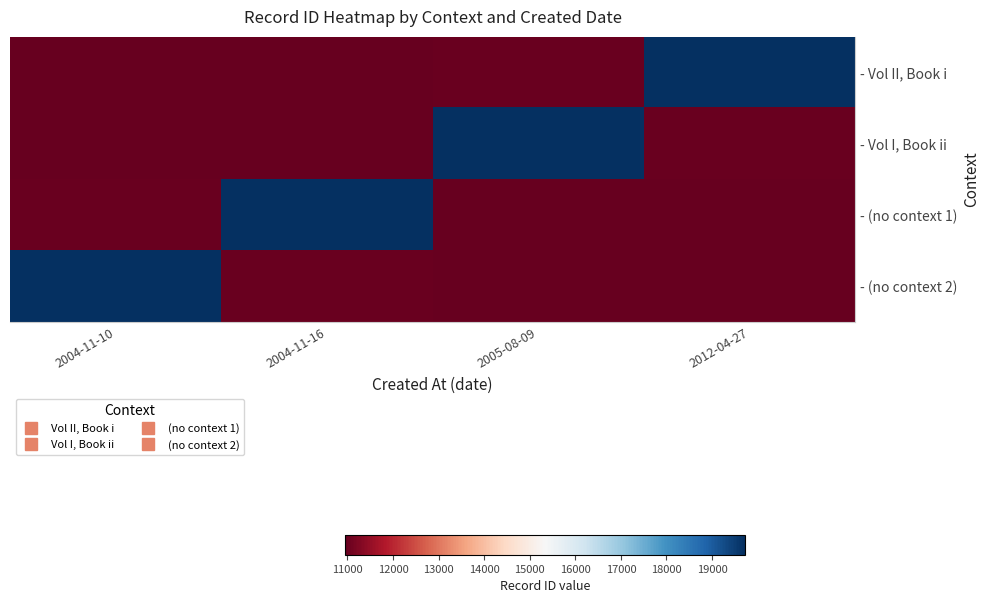

What is the difference between the highest and lowest values at 2004-11-16?

8777